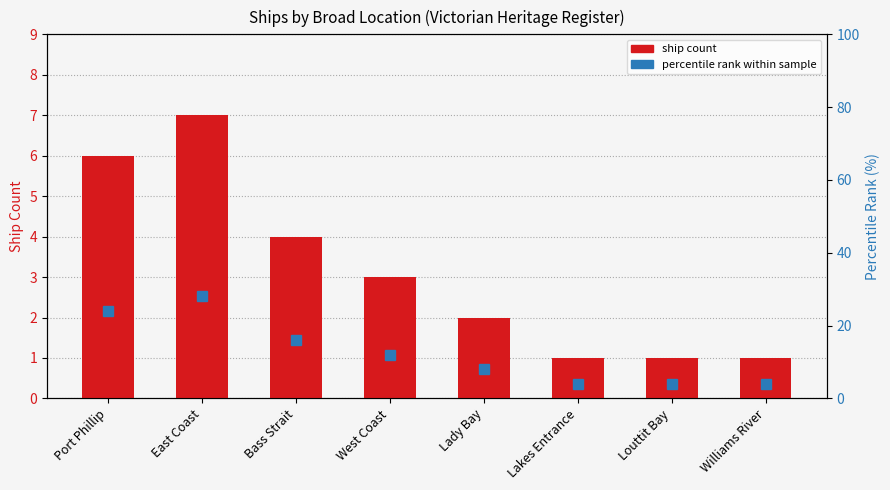

Which series has the largest range (max minus min)?

percentile rank within sample